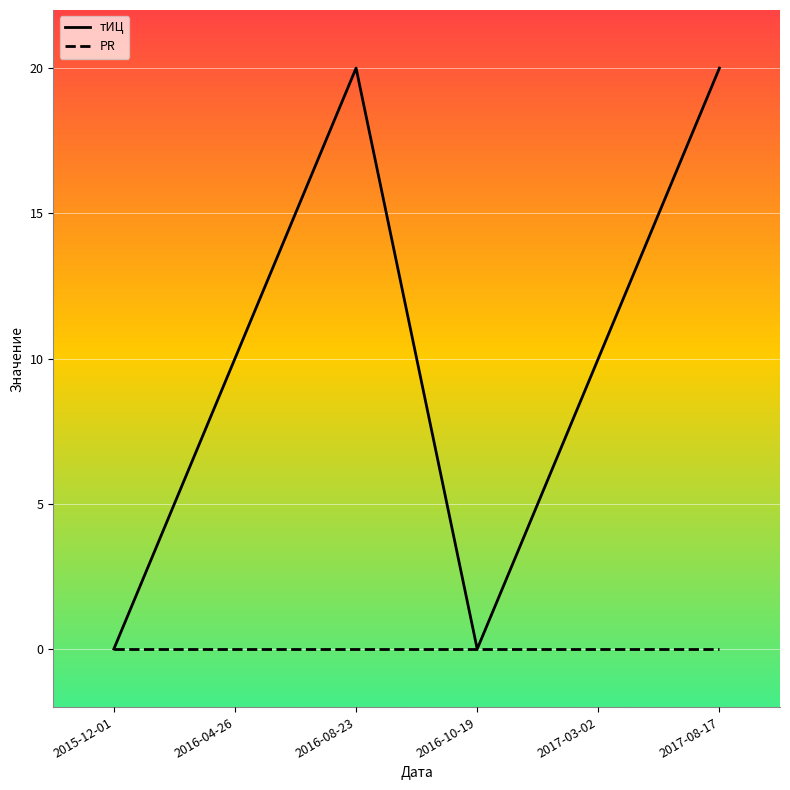

Count the тИЦ values in the range 0 to 20.

6